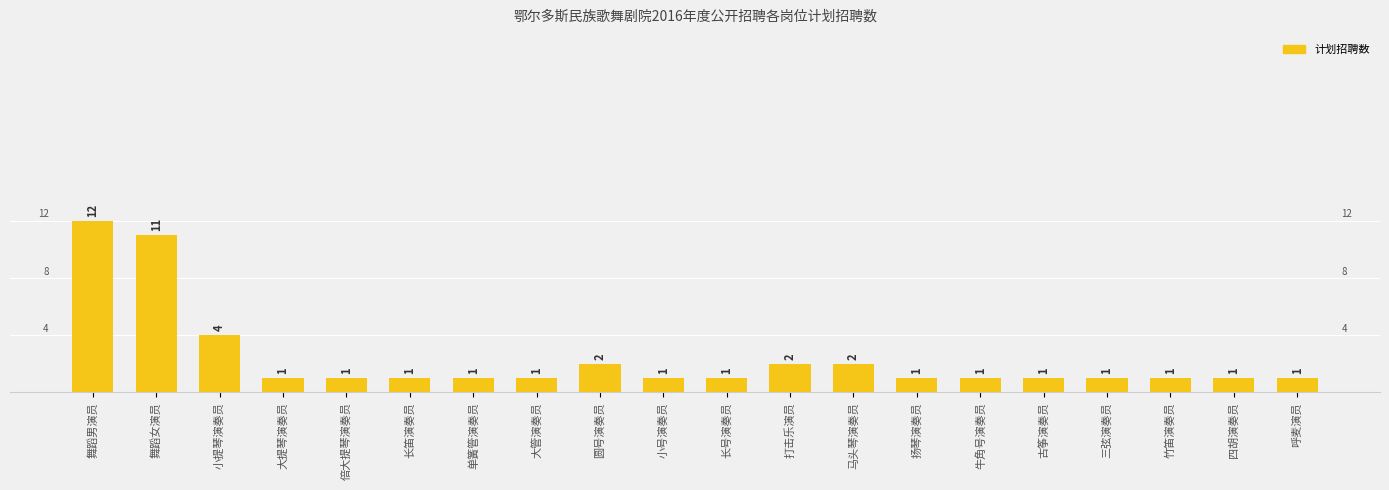

What position from the left is 扬琴演奏员?

14